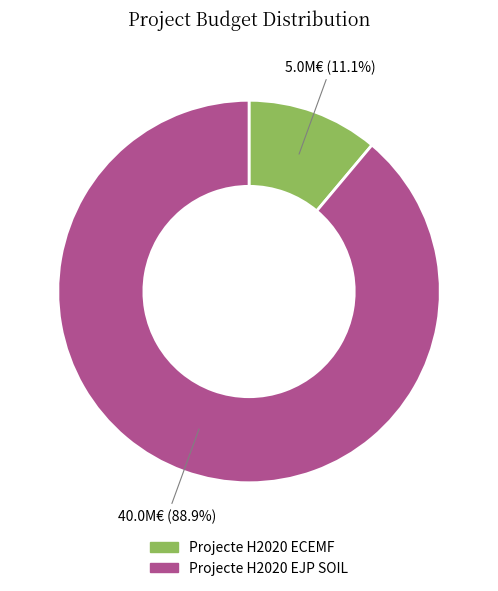

Rank the categories by value from lowest to highest.

Projecte H2020 ECEMF, Projecte H2020 EJP SOIL